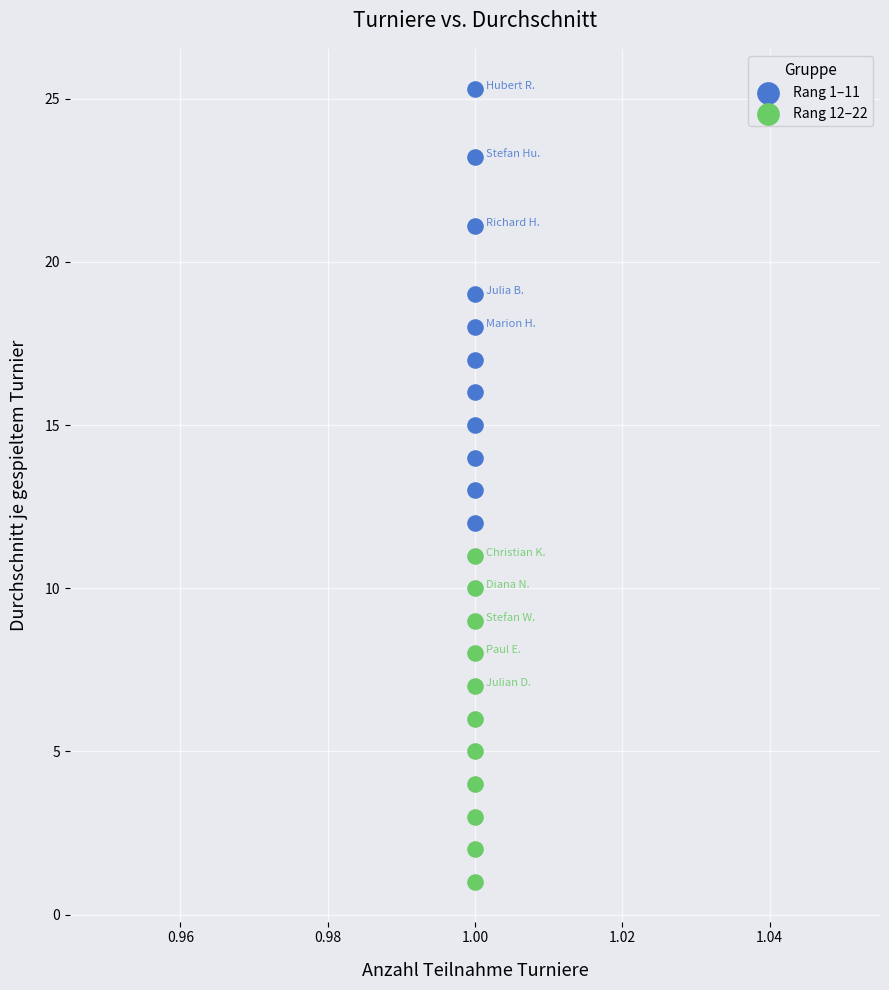

Which series has the widest spread of Y values?

Rang 1–11